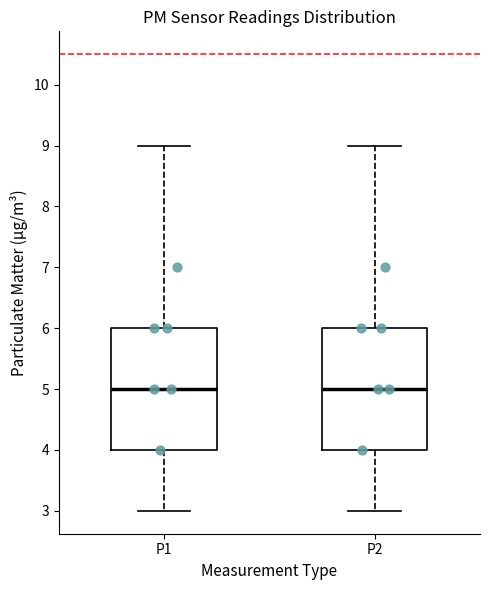

Where does the median line of the box for P1 sit on the y-axis? The values are not printed on the chart, so give them approximately, as read against the axis.

5